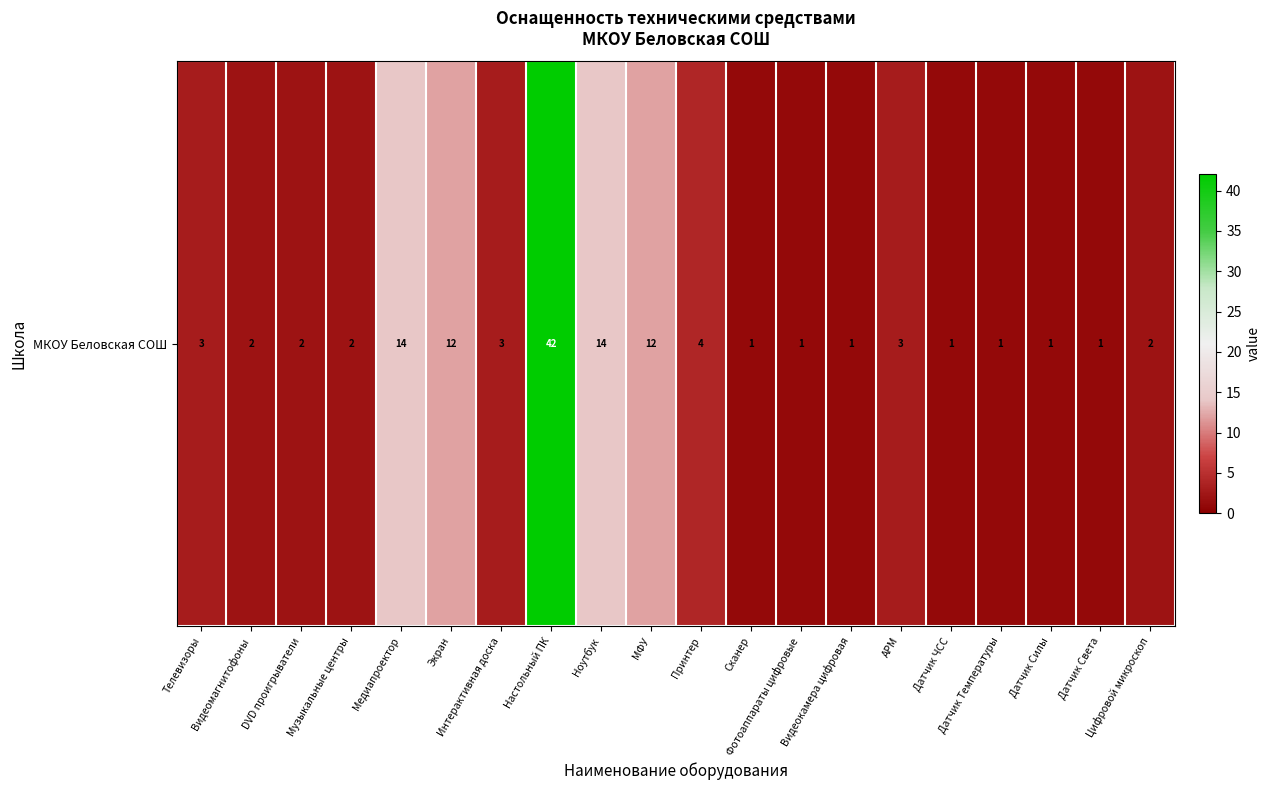

Reading right to left, what are all the values shown in this chart?

Цифровой микроскоп=2	Датчик Света=1	Датчик Силы=1	Датчик Температуры=1	Датчик ЧСС=1	АРМ=3	Видеокамера цифровая=1	Фотоаппараты цифровые=1	Сканер=1	Принтер=4	МФУ=12	Ноутбук=14	Настольный ПК=42	Интерактивная доска=3	Экран=12	Медиапроектор=14	Музыкальные центры=2	DVD проигрыватели=2	Видеомагнитофоны=2	Телевизоры=3